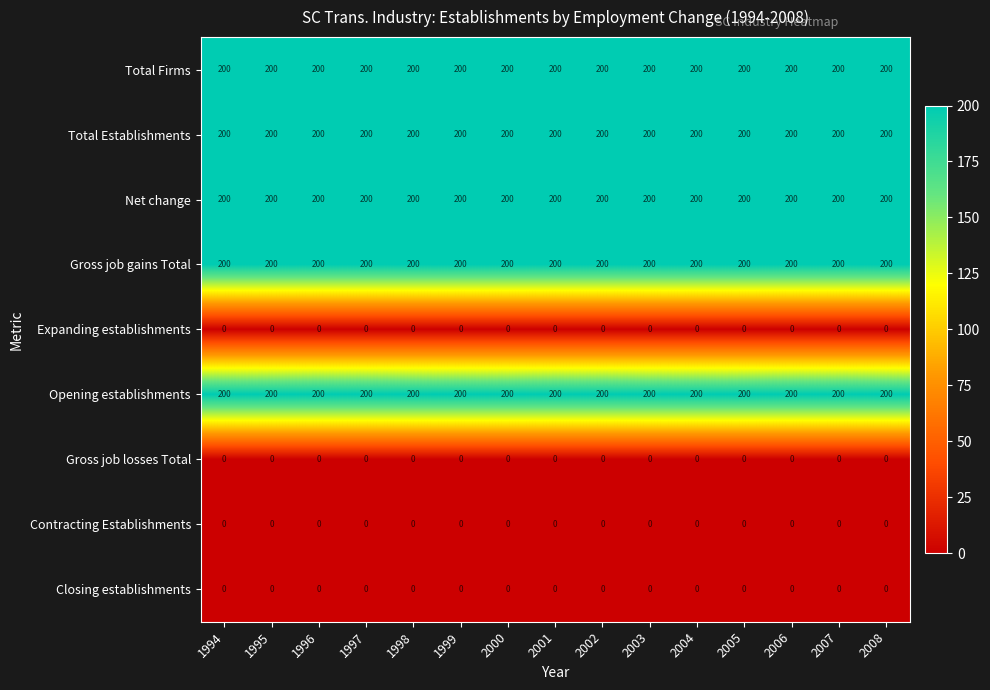

What is the maximum value shown in the chart?

200